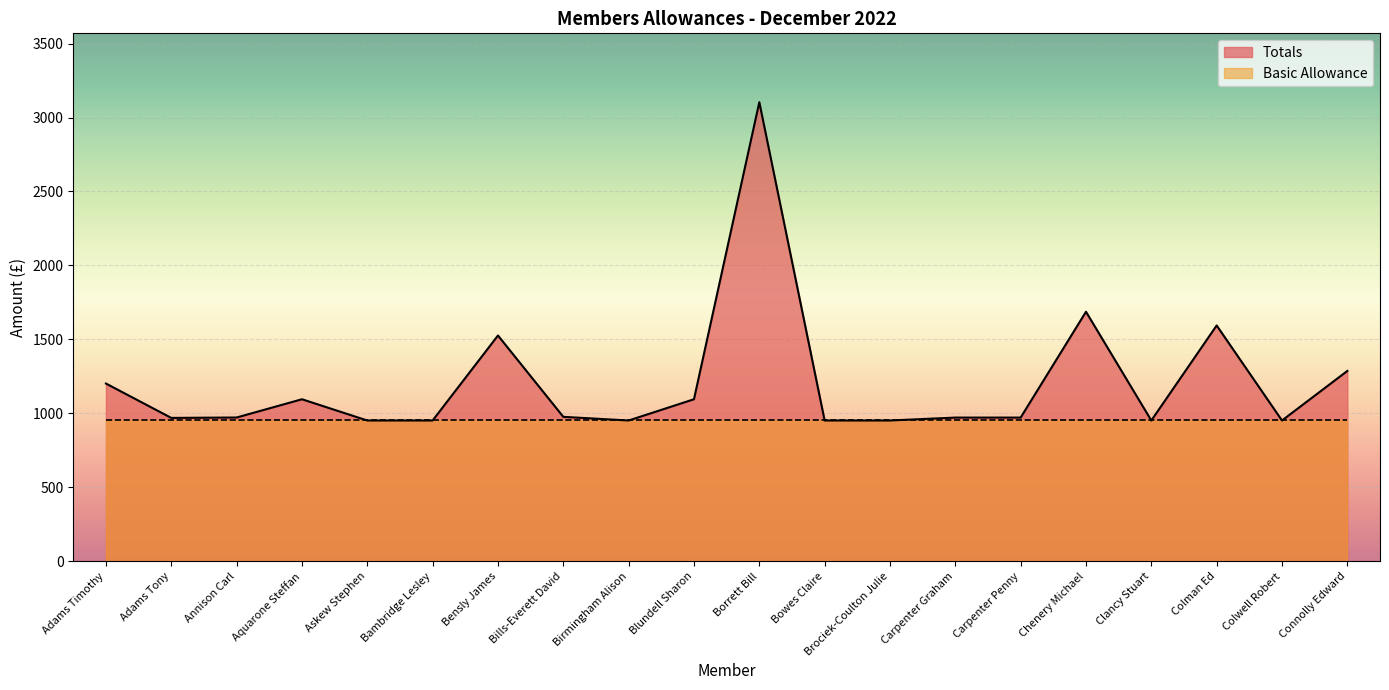

What is the sum of the values at Chenery Michael and Aquarone Steffan?

2782.2